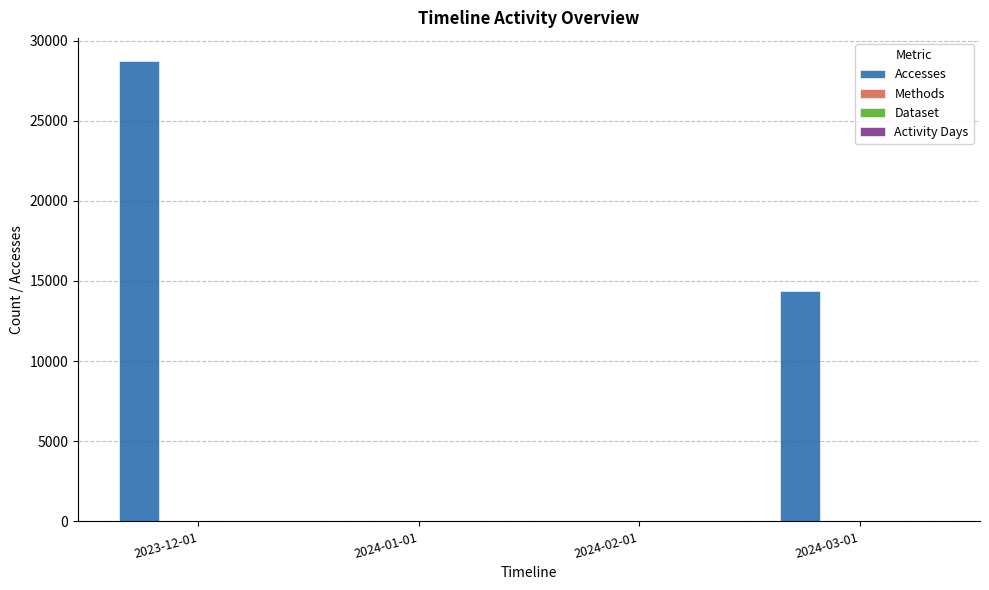

At which category is the sum across all series the highest?

2023-12-01